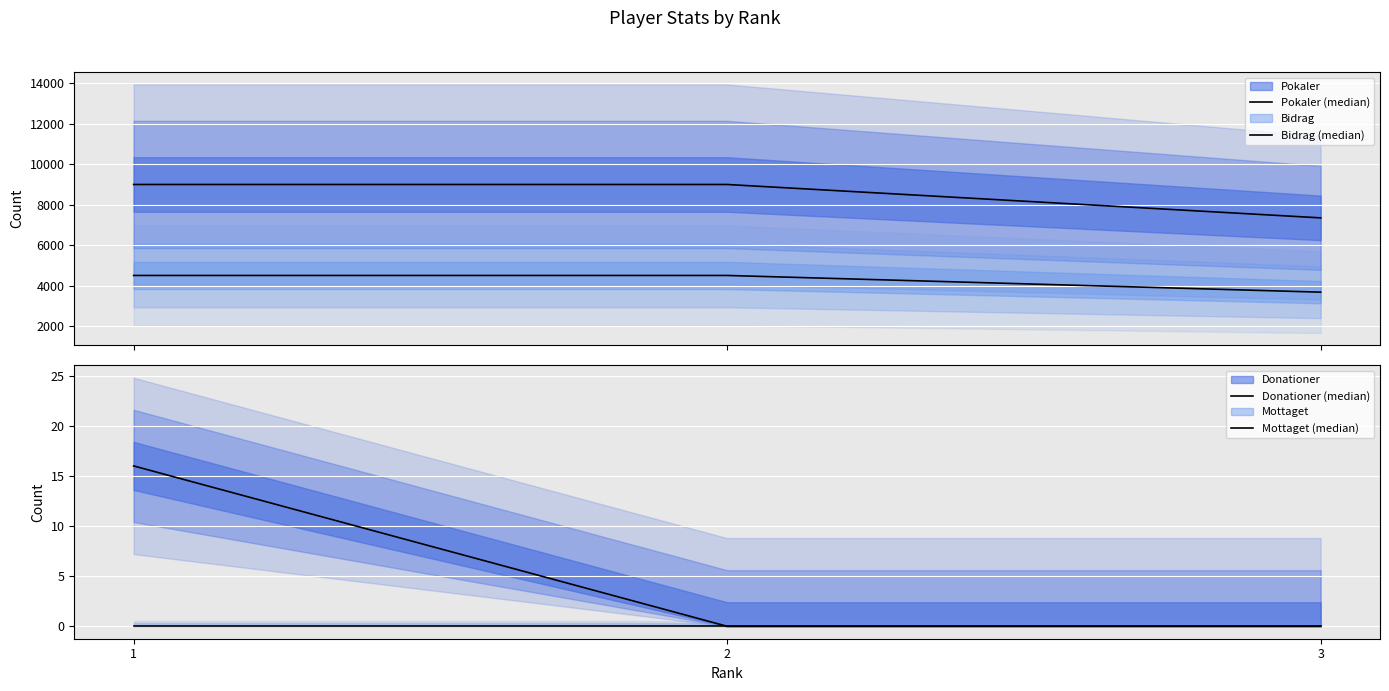

What is the spread (max minus min) of values at 1?

9000